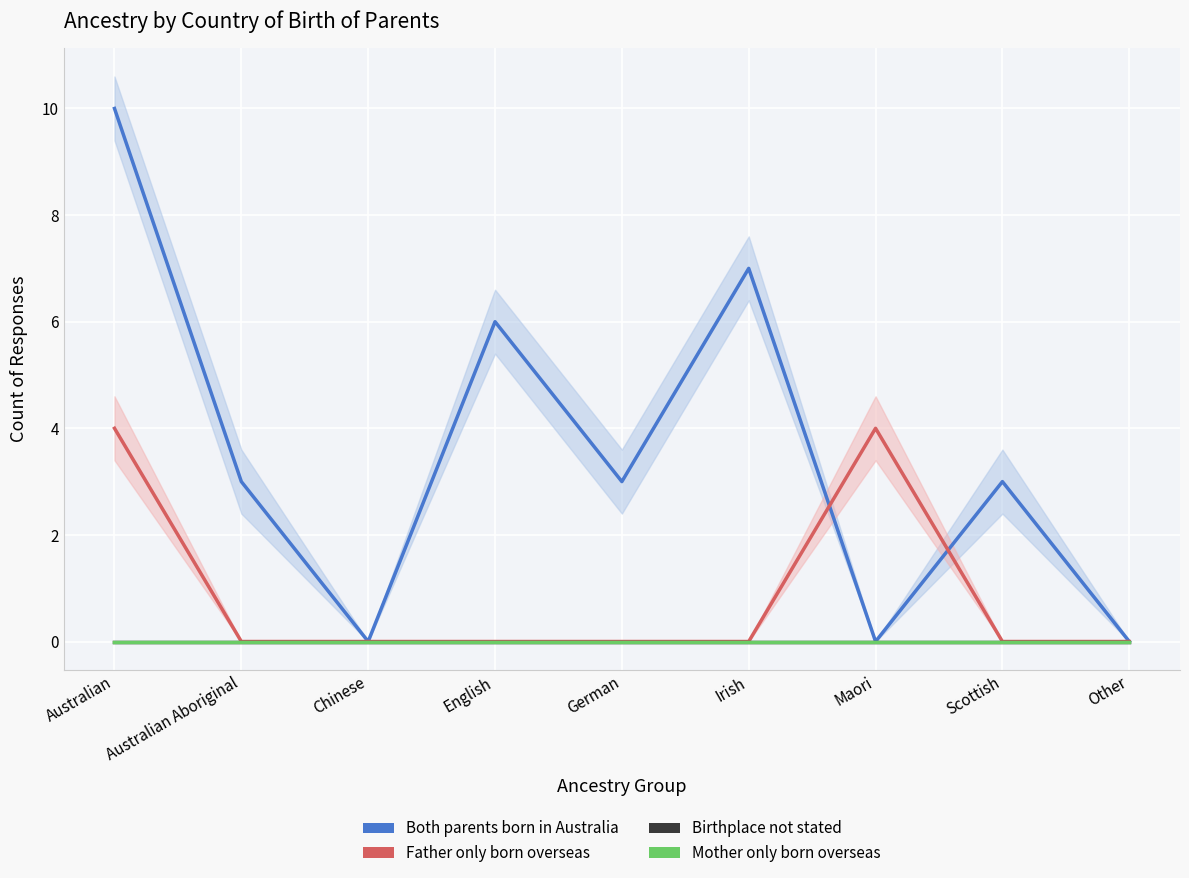

The value of Birthplace not stated at German is 0. True or false?

True